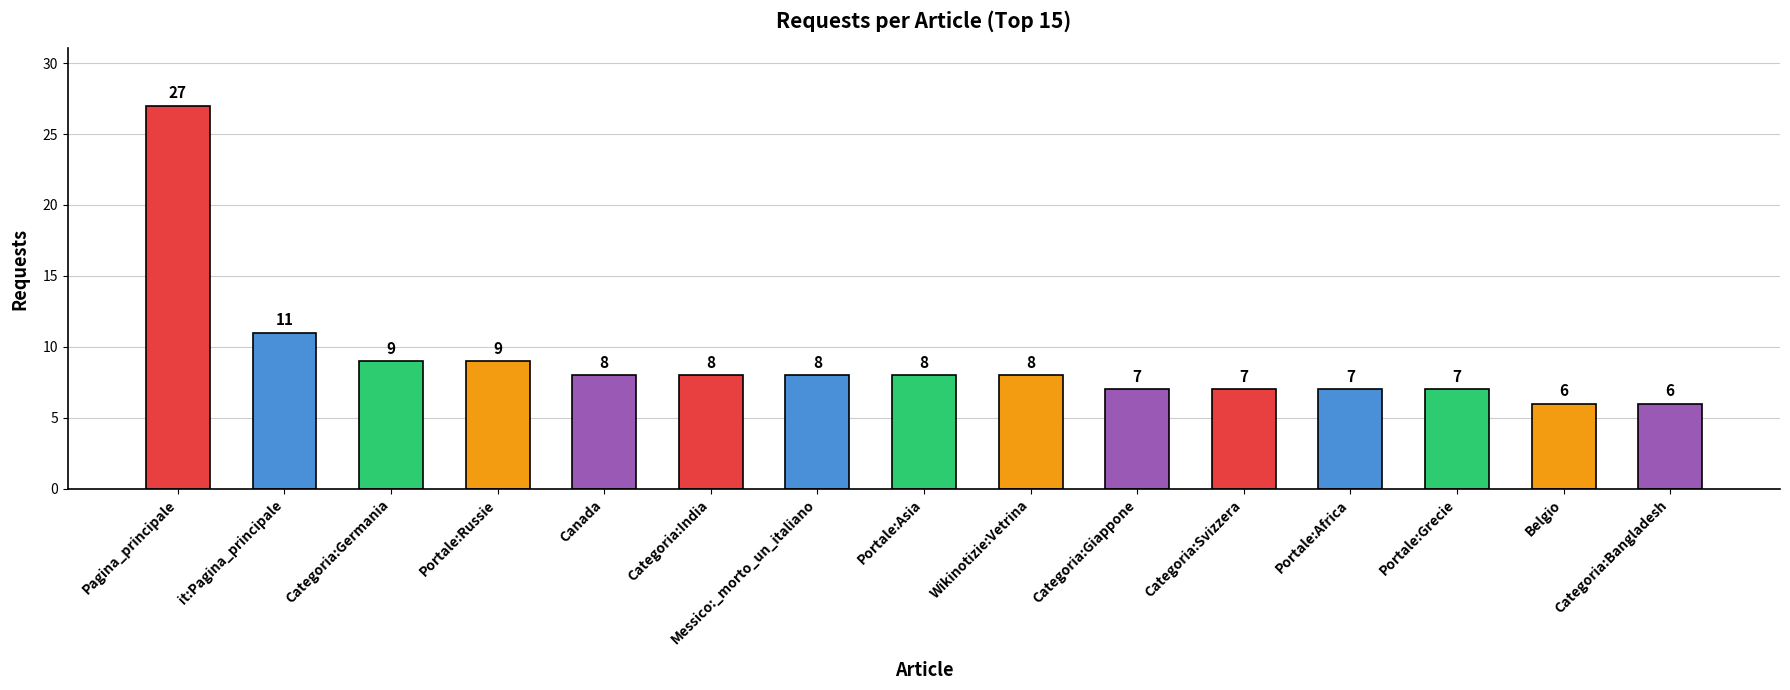

Where does the data first go above 8?

Pagina_principale